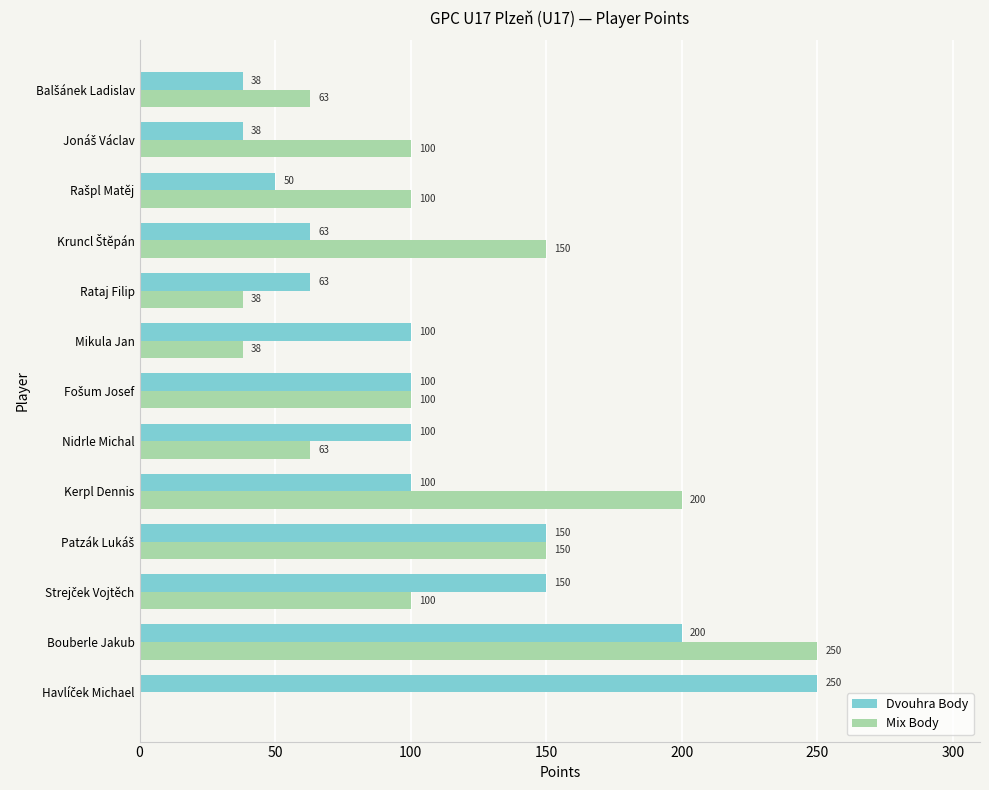

What is the greatest value displayed?

250